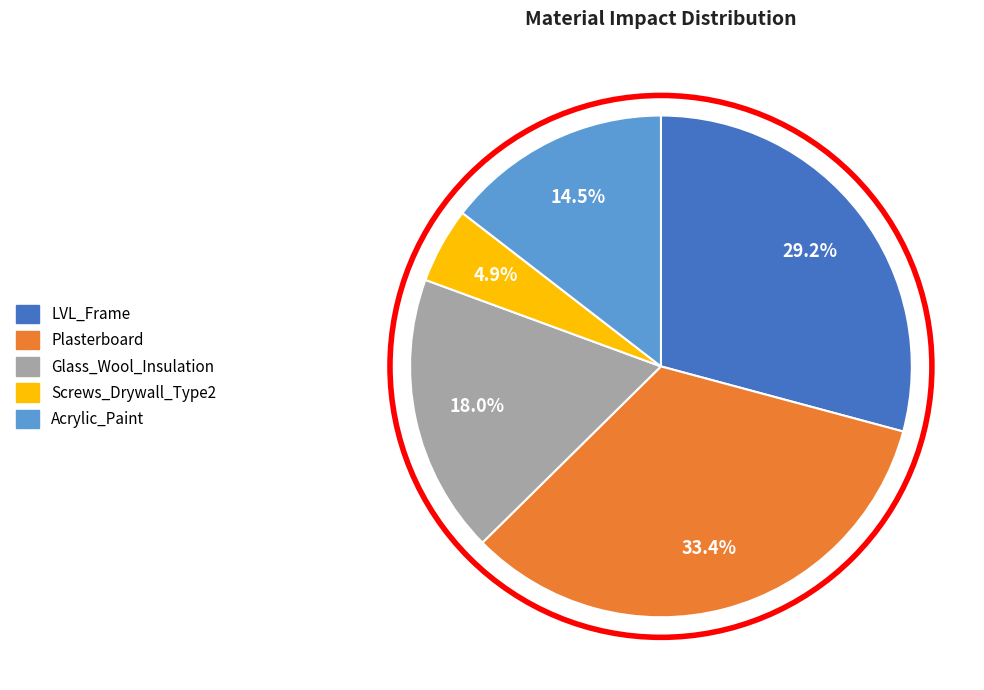

To the nearest percent, what percentage of the pie is LVL_Frame?

29%